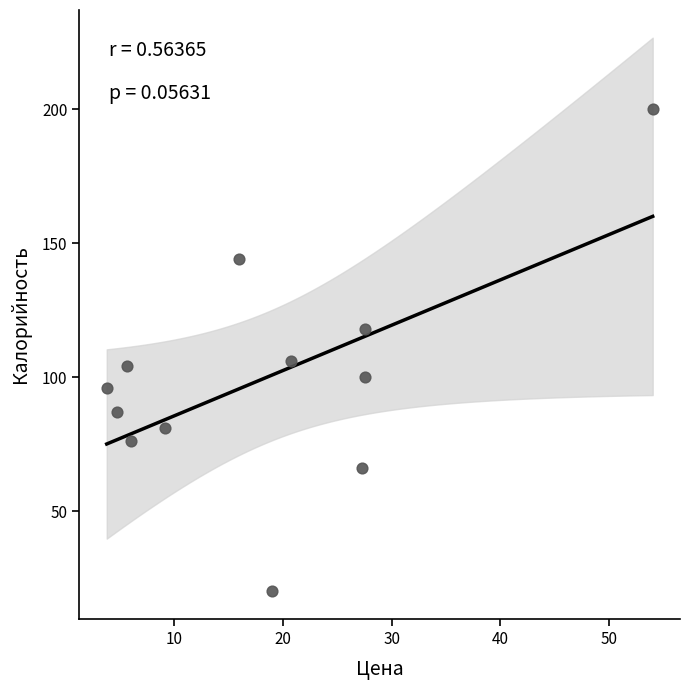

What is the average X value?

18.4